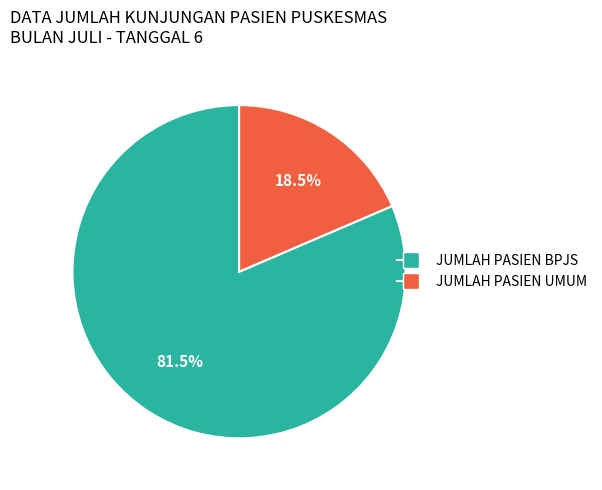

What is the ratio of the value at JUMLAH PASIEN UMUM to the value at JUMLAH PASIEN BPJS?

0.2